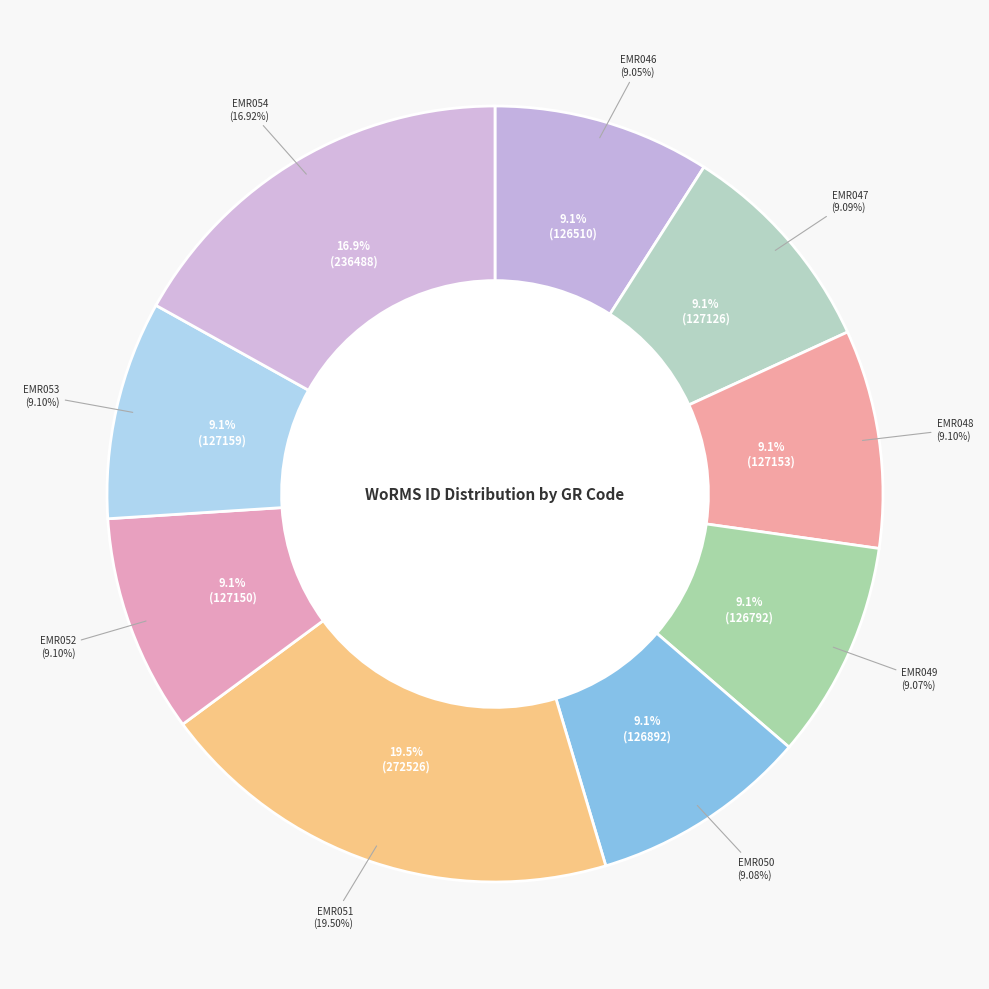

Which category has the smallest portion of the pie?

EMR046